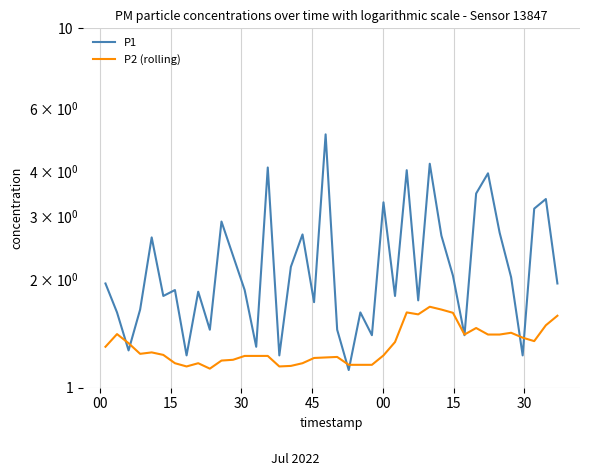

How many times do P2 (rolling) and P1 cross each other?

8